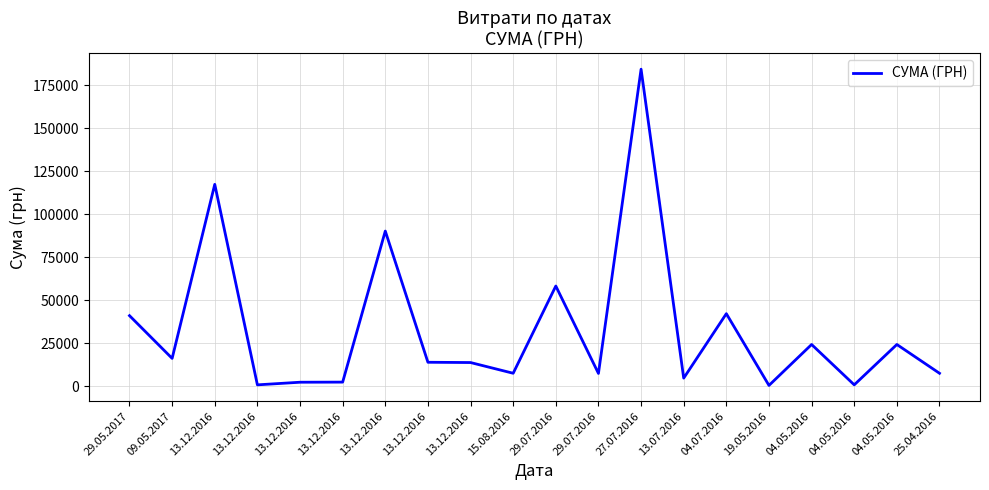

Reading left to right, transcribe all the data shown in this chart.

29.05.2017=41097.0	09.05.2017=16250.0	13.12.2016=117458.7	13.12.2016=858.0	13.12.2016=2384.0	13.12.2016=2447.8	13.12.2016=90287.0	13.12.2016=13991.8	13.12.2016=13830.8	15.08.2016=7599.0	29.07.2016=58333.3	29.07.2016=7500.0	27.07.2016=184432.0	13.07.2016=4770.0	04.07.2016=42250.0	19.05.2016=528.0	04.05.2016=24330.0	04.05.2016=864.0	04.05.2016=24330.0	25.04.2016=7585.0